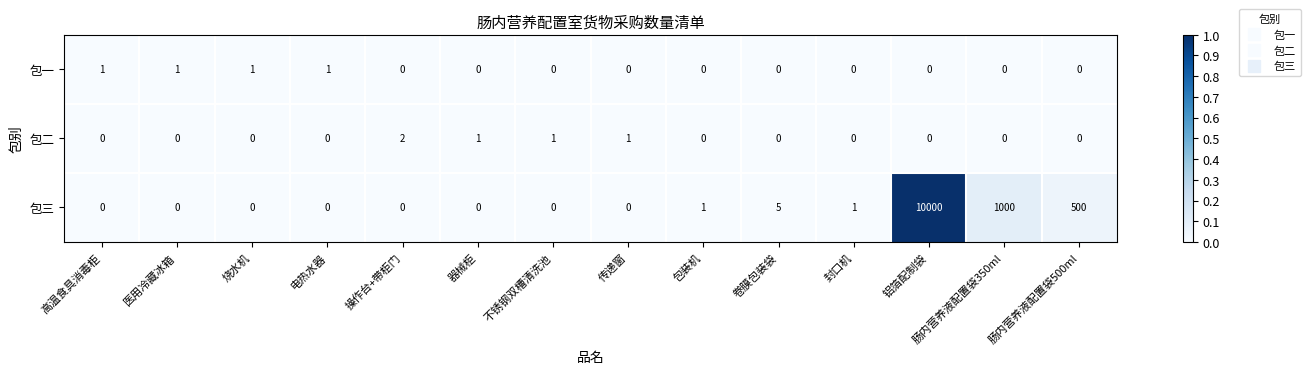

List the series in order of their peak value, highest first.

包三, 包二, 包一